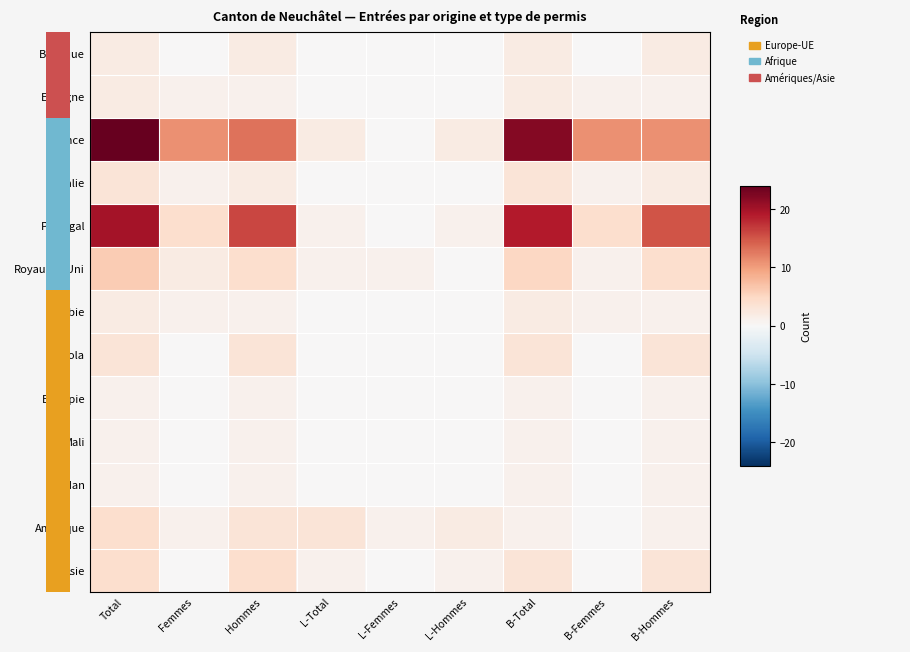

Reading right to left, what are all the values shown in this chart?

Belgique: B-Hommes=2	B-Femmes=0	B-Total=2	L-Hommes=0	L-Femmes=0	L-Total=0	Hommes=2	Femmes=0	Total=2
Espagne: B-Hommes=1	B-Femmes=1	B-Total=2	L-Hommes=0	L-Femmes=0	L-Total=0	Hommes=1	Femmes=1	Total=2
France: B-Hommes=11	B-Femmes=11	B-Total=22	L-Hommes=2	L-Femmes=0	L-Total=2	Hommes=13	Femmes=11	Total=24
Italie: B-Hommes=2	B-Femmes=1	B-Total=3	L-Hommes=0	L-Femmes=0	L-Total=0	Hommes=2	Femmes=1	Total=3
Portugal: B-Hommes=15	B-Femmes=4	B-Total=19	L-Hommes=1	L-Femmes=0	L-Total=1	Hommes=16	Femmes=4	Total=20
Royaume-Uni: B-Hommes=4	B-Femmes=1	B-Total=5	L-Hommes=0	L-Femmes=1	L-Total=1	Hommes=4	Femmes=2	Total=6
Serbie: B-Hommes=1	B-Femmes=1	B-Total=2	L-Hommes=0	L-Femmes=0	L-Total=0	Hommes=1	Femmes=1	Total=2
Angola: B-Hommes=3	B-Femmes=0	B-Total=3	L-Hommes=0	L-Femmes=0	L-Total=0	Hommes=3	Femmes=0	Total=3
Ethiopie: B-Hommes=1	B-Femmes=0	B-Total=1	L-Hommes=0	L-Femmes=0	L-Total=0	Hommes=1	Femmes=0	Total=1
Mali: B-Hommes=1	B-Femmes=0	B-Total=1	L-Hommes=0	L-Femmes=0	L-Total=0	Hommes=1	Femmes=0	Total=1
Soudan: B-Hommes=1	B-Femmes=0	B-Total=1	L-Hommes=0	L-Femmes=0	L-Total=0	Hommes=1	Femmes=0	Total=1
Amérique: B-Hommes=1	B-Femmes=0	B-Total=1	L-Hommes=2	L-Femmes=1	L-Total=3	Hommes=3	Femmes=1	Total=4
Asie: B-Hommes=3	B-Femmes=0	B-Total=3	L-Hommes=1	L-Femmes=0	L-Total=1	Hommes=4	Femmes=0	Total=4